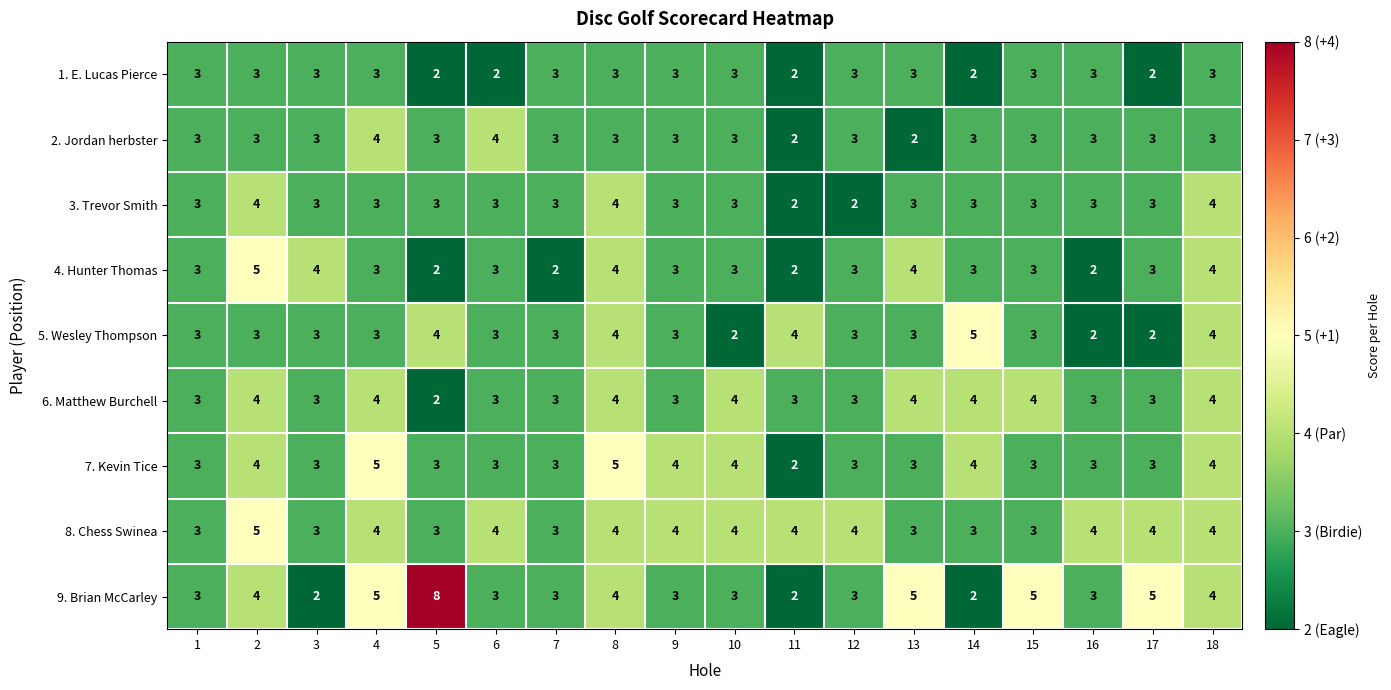

At which label does 9. Brian McCarley reach its peak?

5